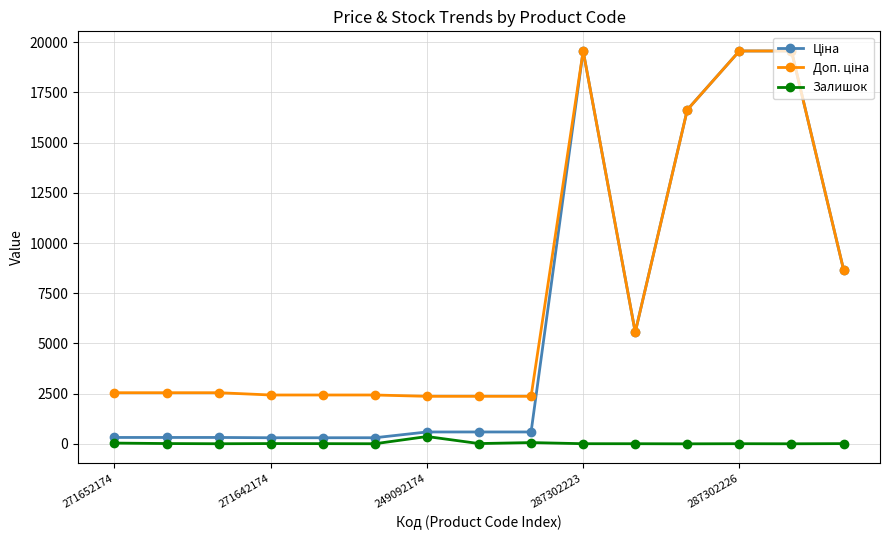

True or false: Залишок has more than 0 points higher than both neighbors.

True